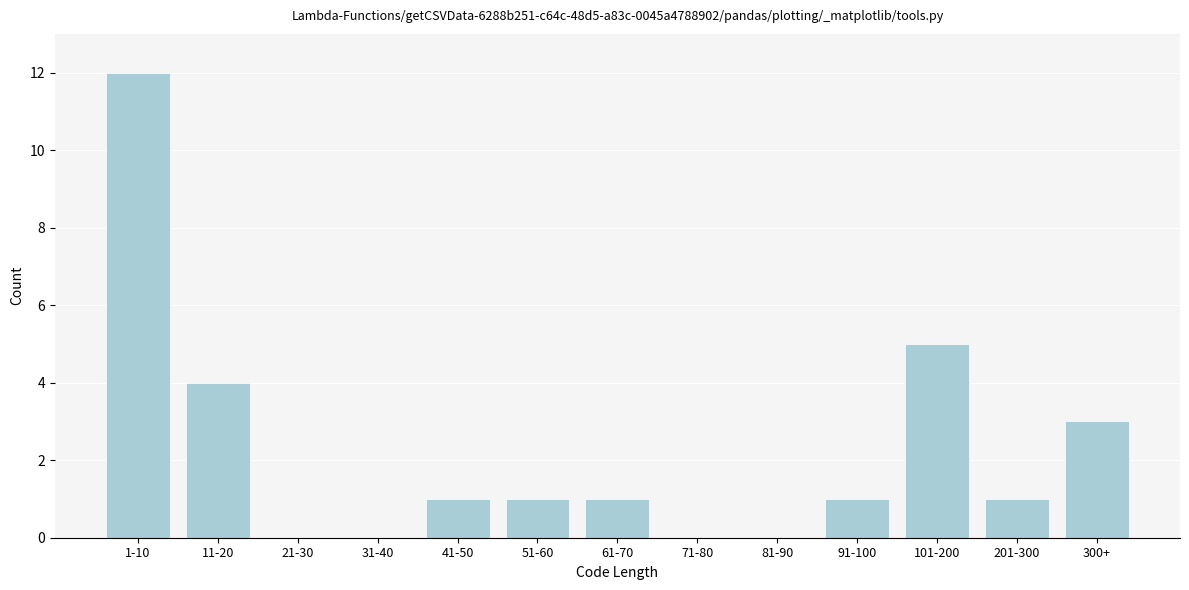

Reading left to right, what are all the values shown in this chart?

1-10=12	11-20=4	21-30=0	31-40=0	41-50=1	51-60=1	61-70=1	71-80=0	81-90=0	91-100=1	101-200=5	201-300=1	300+=3